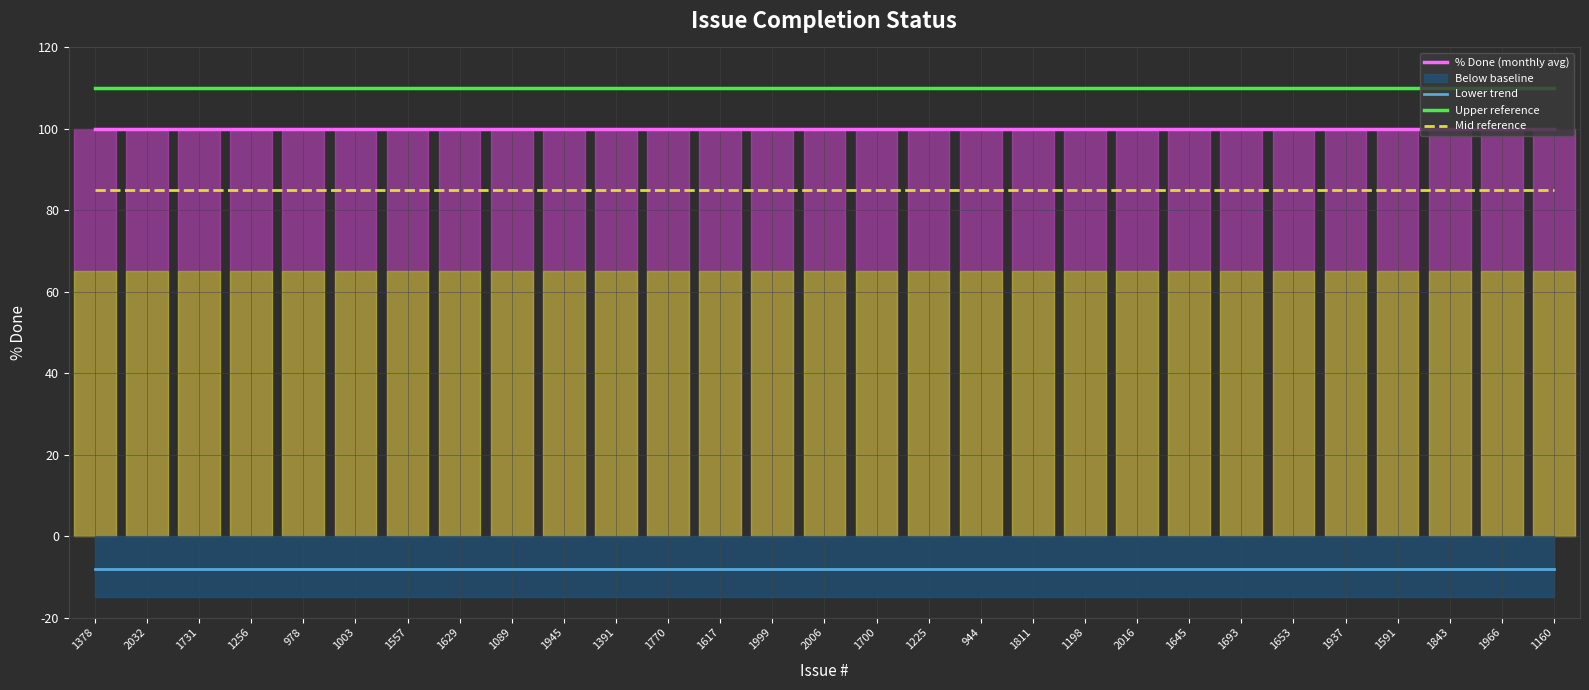

Does the chart display data point markers on the line(s)?

No